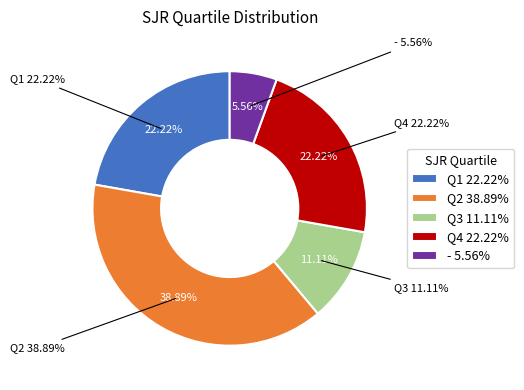

To the nearest percent, what is the difference between the Q4 and Q3 slice percentages?

11%